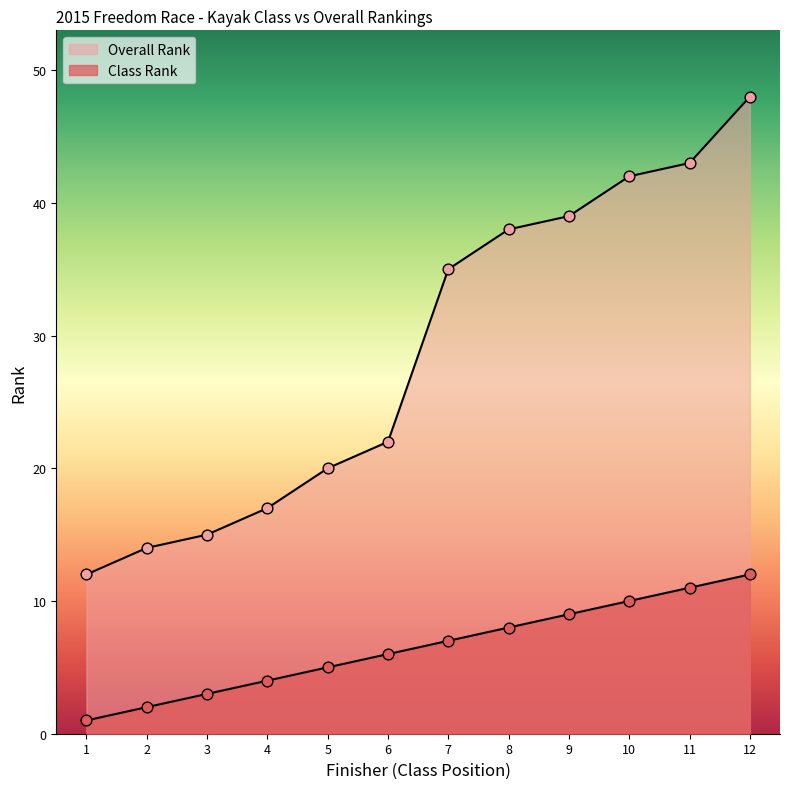

Which series reaches the minimum Y coordinate?

Class Rank